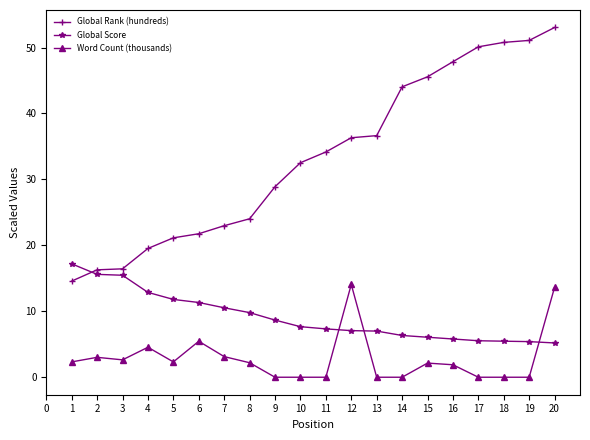

Between which two adjacent categories do Word Count (thousands) and Global Score first intersect?

11 and 12